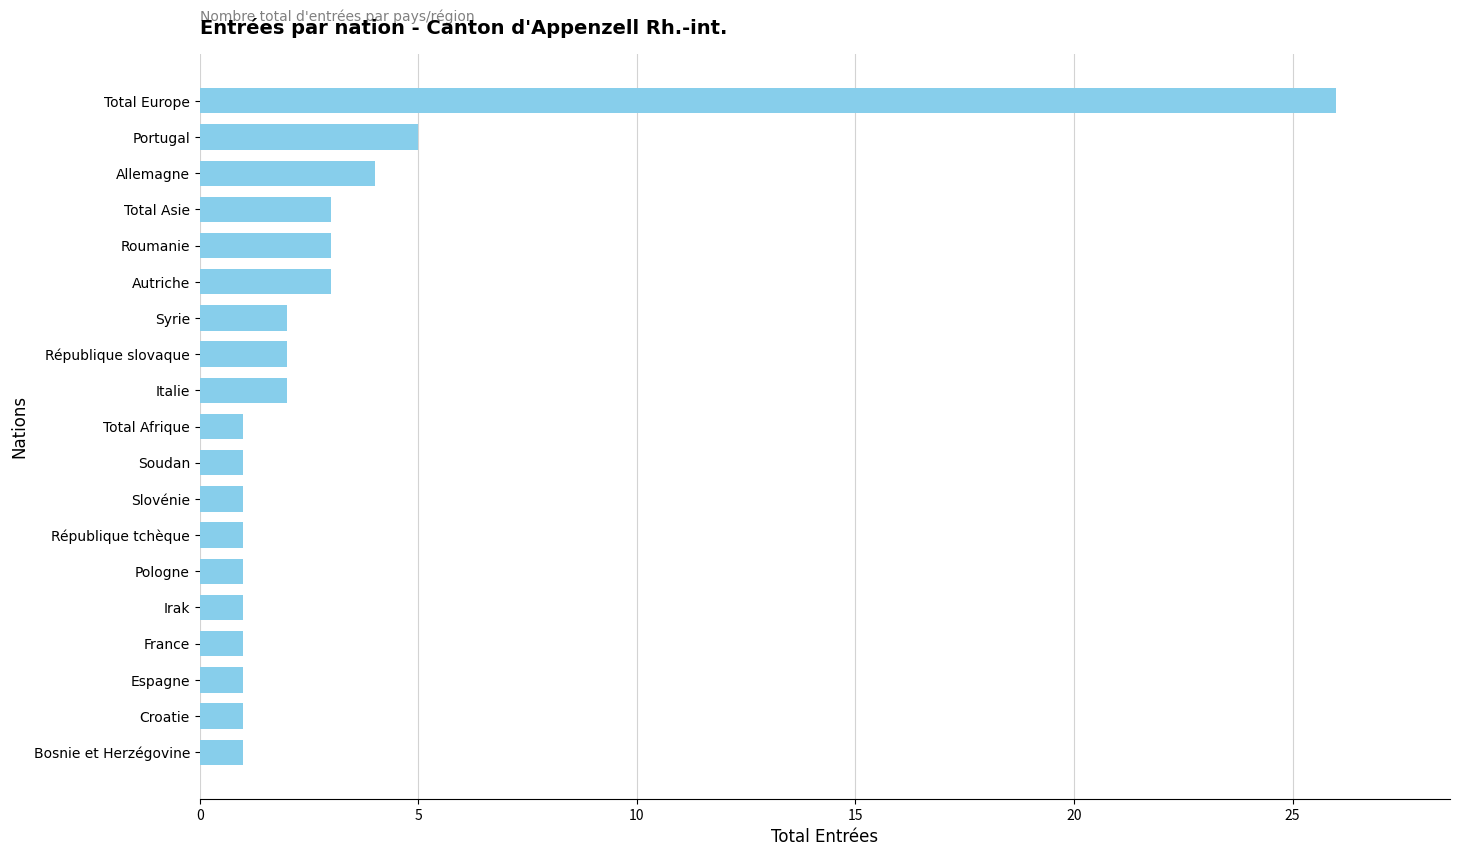

Is it true that the value at Portugal is 7?

False